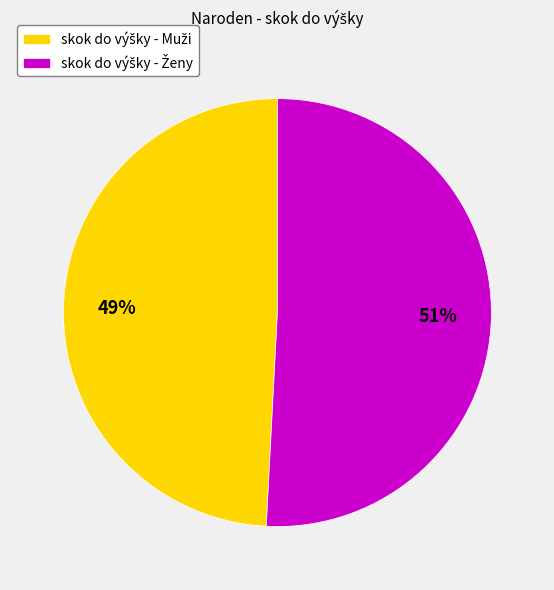

To the nearest percent, what is the average slice percentage?

50%